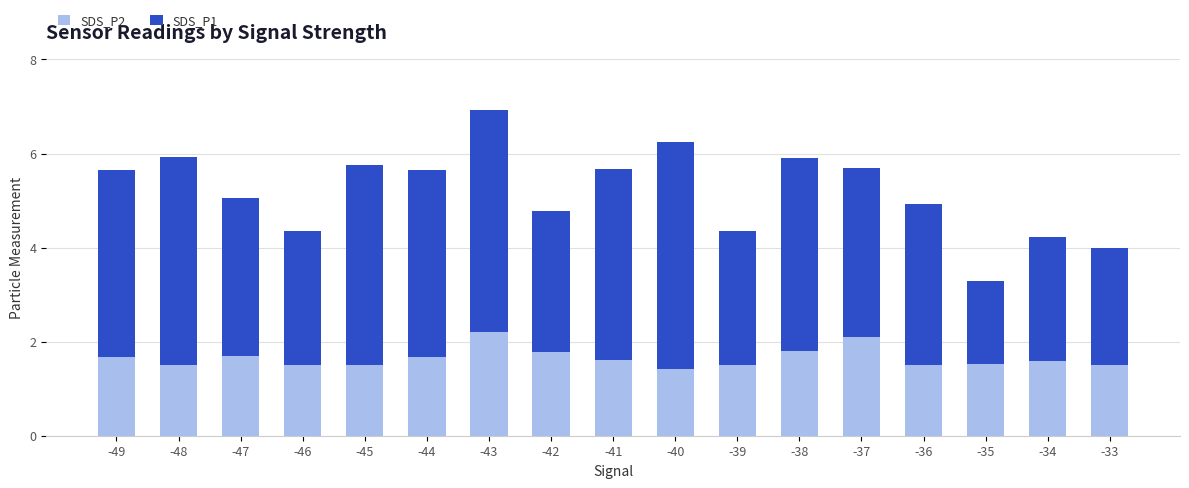

What is the value of the SDS_P2 bar at the 13th from the left?

2.1